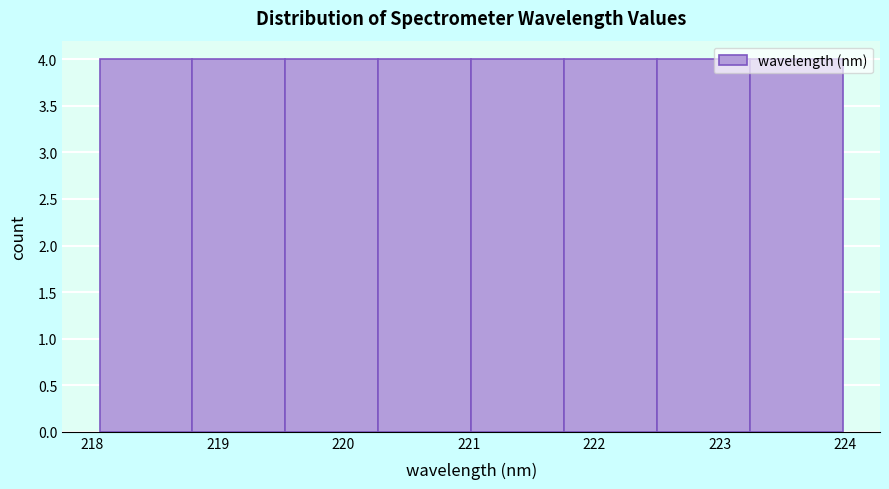

Reading left to right, transcribe this chart: for each bar, give the range it covers on the x-axis and its height. Neither the bar edges nor the heights are printed on the chart, so give them approximately, as read against the axes.

218.1 to 218.8: 4
218.8 to 219.5: 4
219.5 to 220.3: 4
220.3 to 221.0: 4
221.0 to 221.8: 4
221.8 to 222.5: 4
222.5 to 223.2: 4
223.2 to 224.0: 4